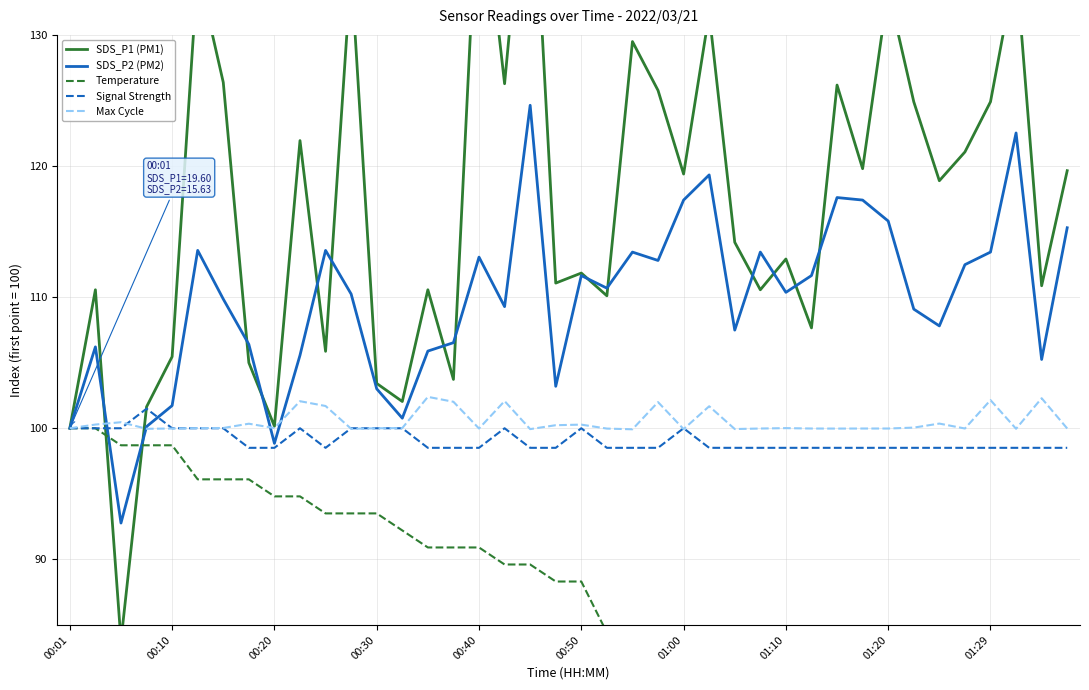

How many times do Temperature and SDS_P2 (PM2) cross each other?

2